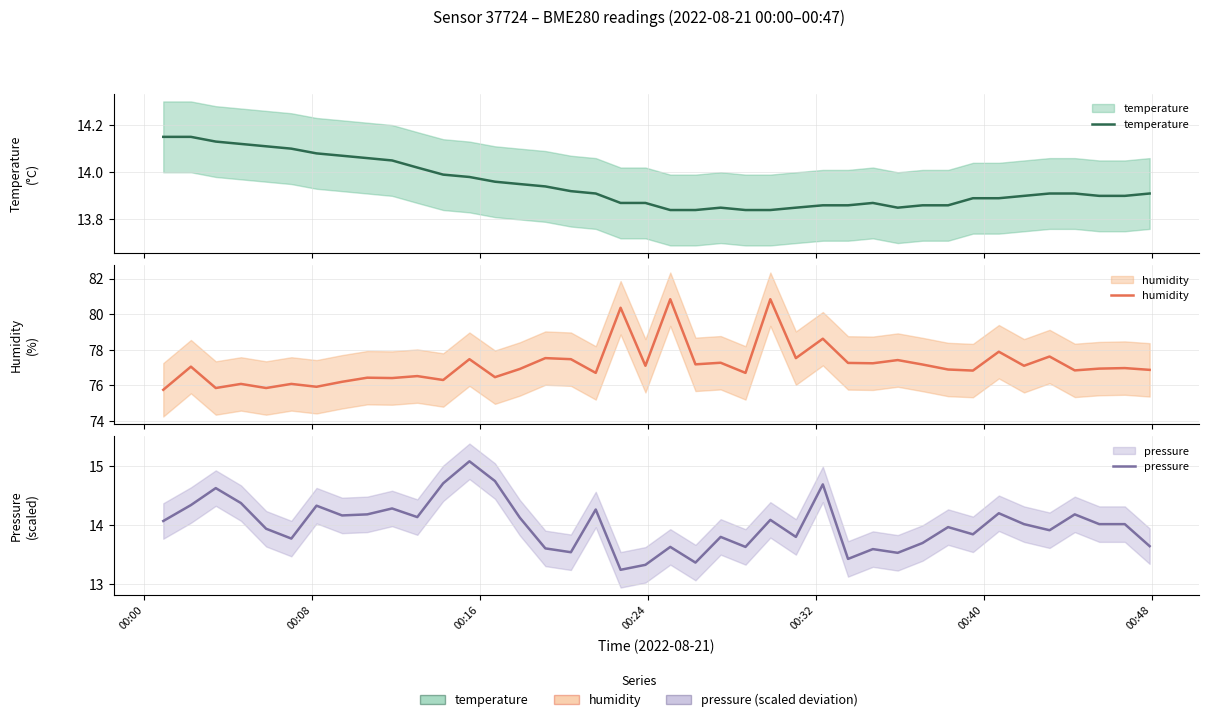

What is the minimum value for pressure?

13.2